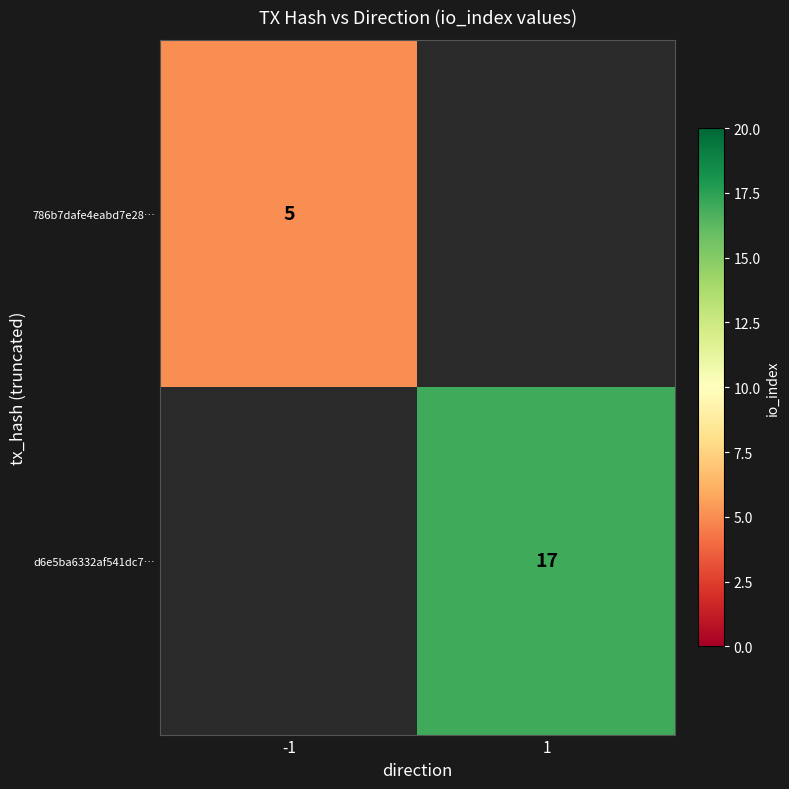

The value of d6e5ba6332af541dc7… at 1 is 17. True or false?

True